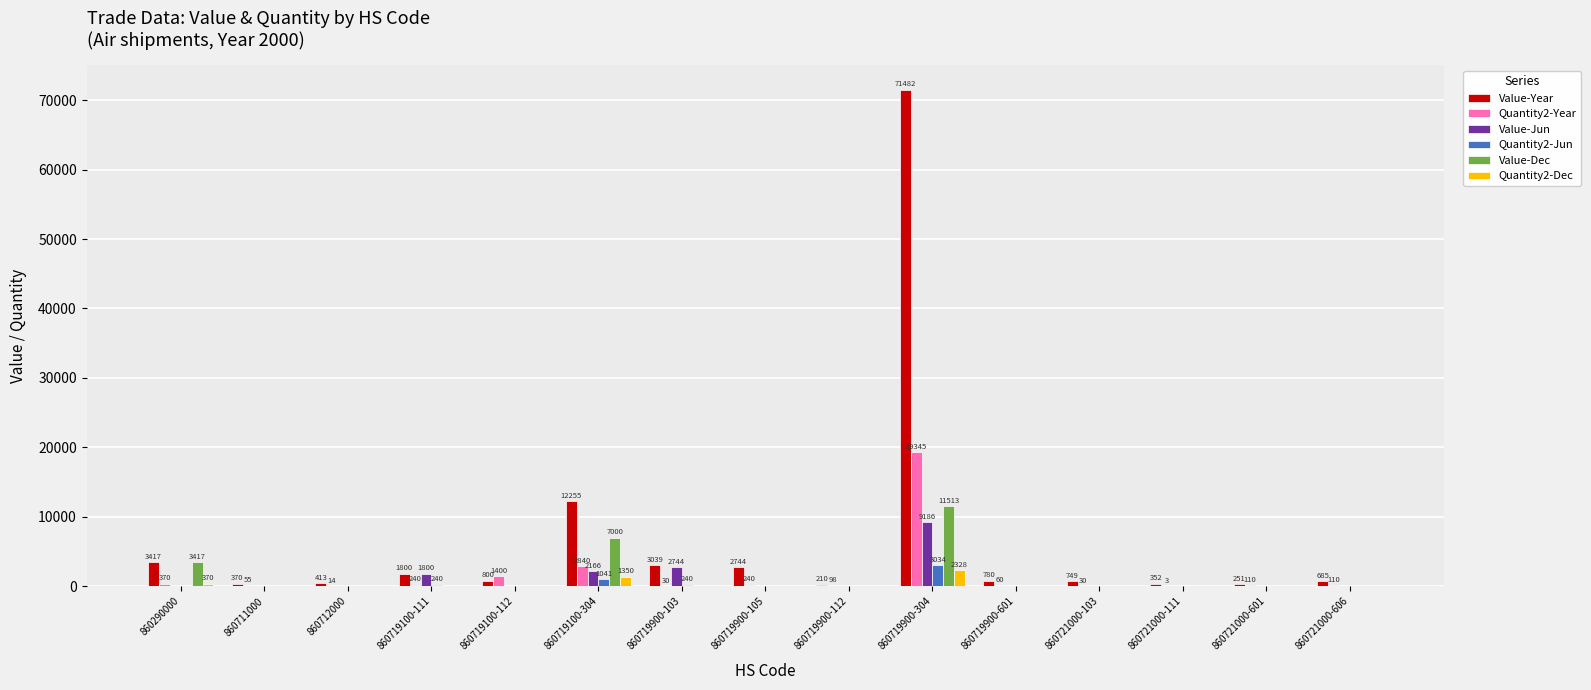

Which series has the largest total across all categories?

Value-Year